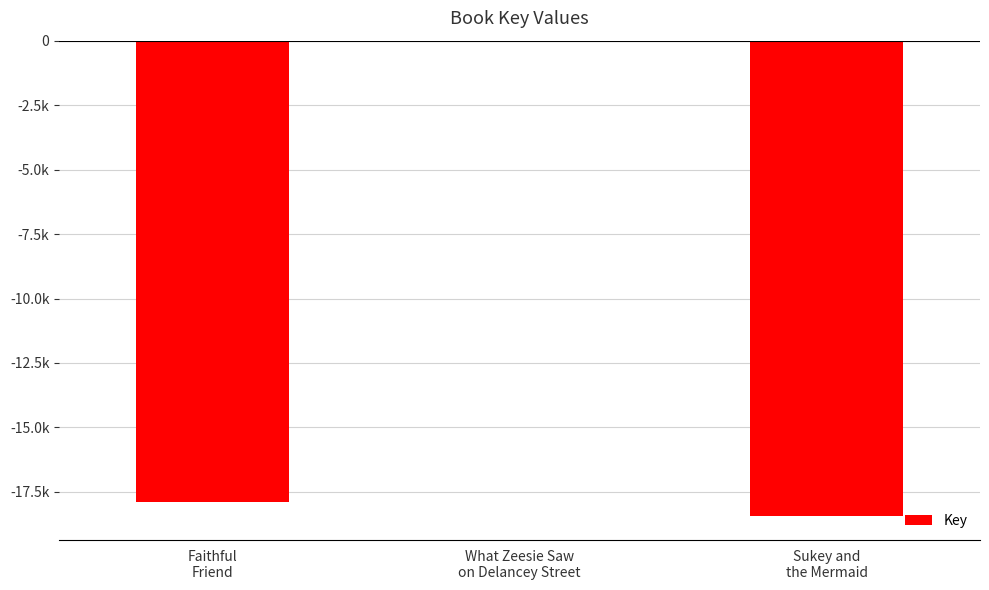

Reading left to right, what are all the values shown in this chart?

-17901	0	-18447